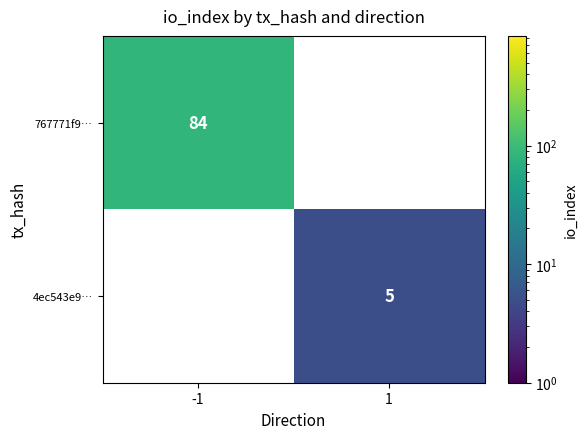

Reading left to right, what are all the values shown in this chart?

767771f9…: -1=84	1=0
4ec543e9…: -1=0	1=5